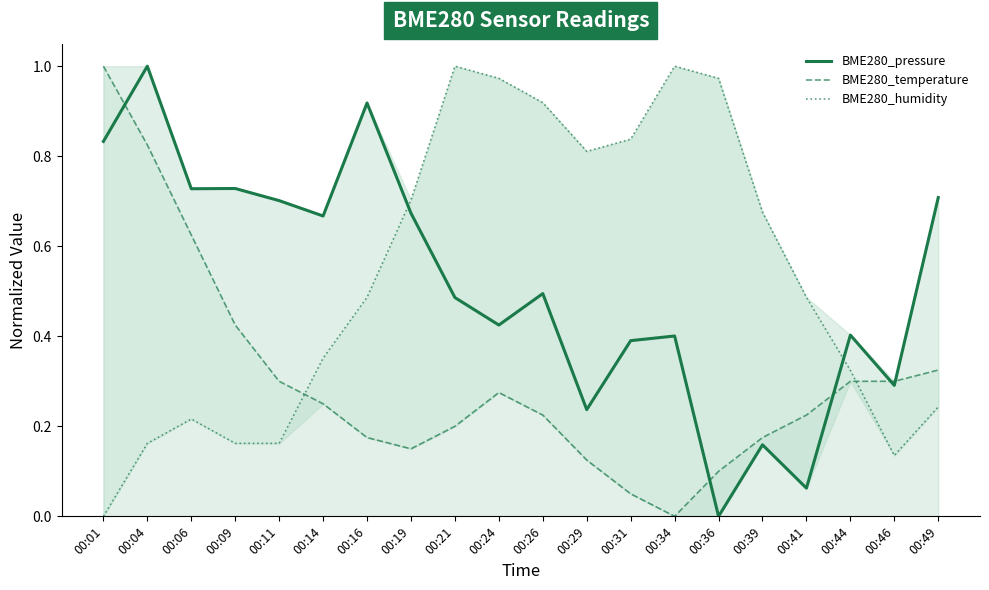

True or false: BME280_temperature has more than 2 points higher than both neighbors.

False